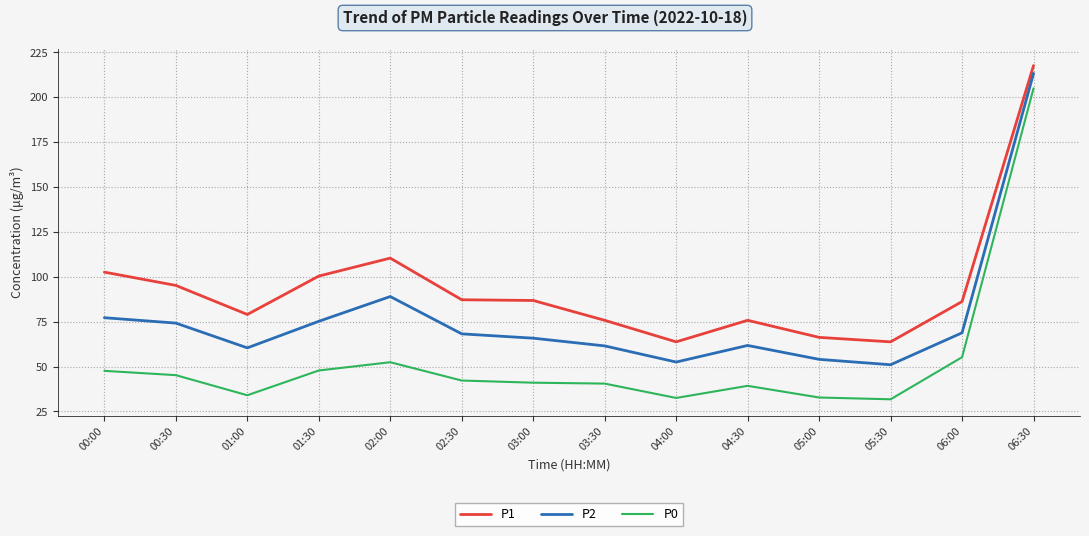

List the series in order of their overall mean, lowest first.

P0, P2, P1